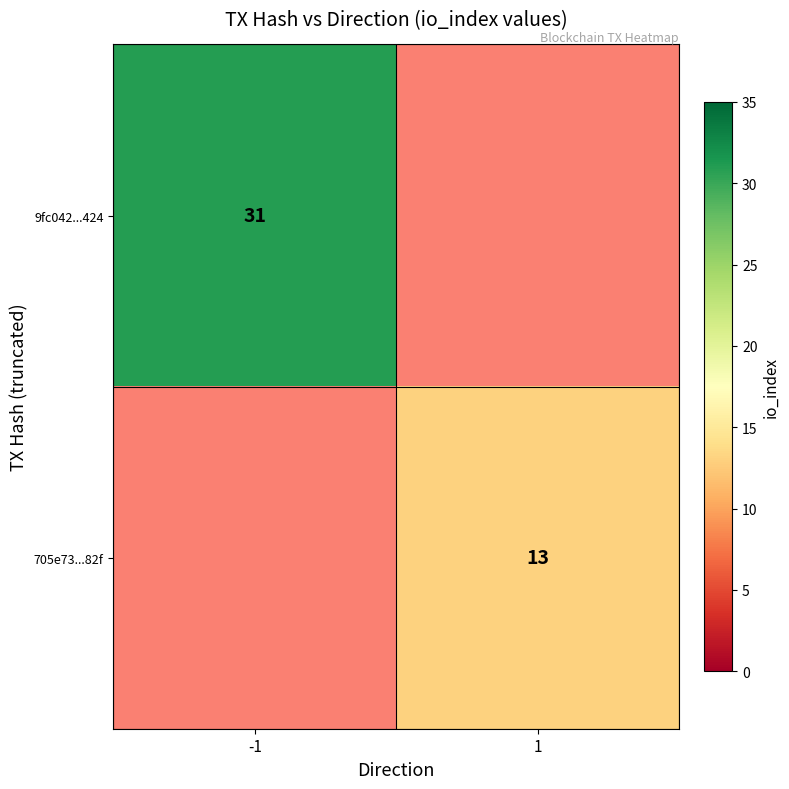

True or false: 9fc042...424 has a value of 31 at -1.

True